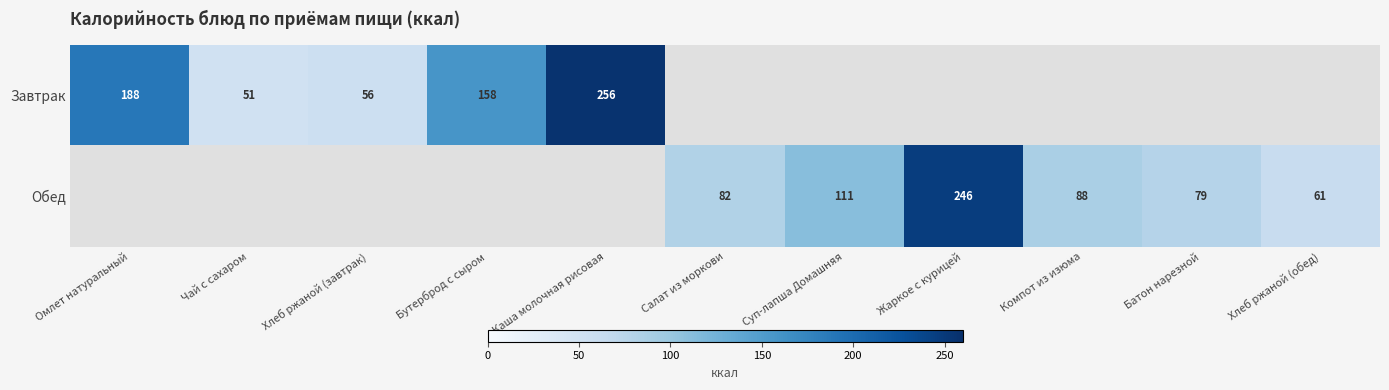

Between Бутерброд с сыром and Чай с сахаром, which is larger?

Бутерброд с сыром